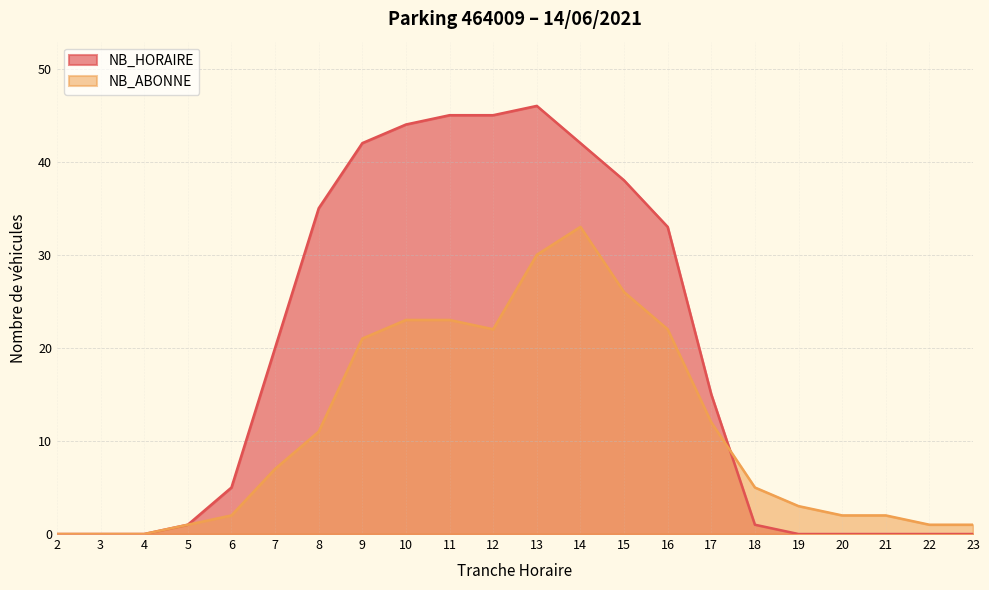

At which category does the chart reach its minimum across all series?

2